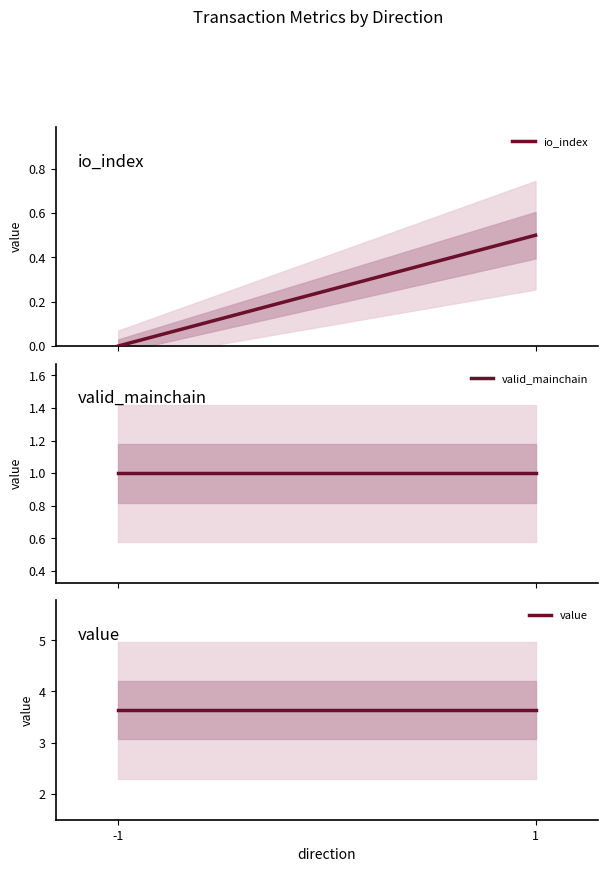

What is the maximum value for value?

3.6